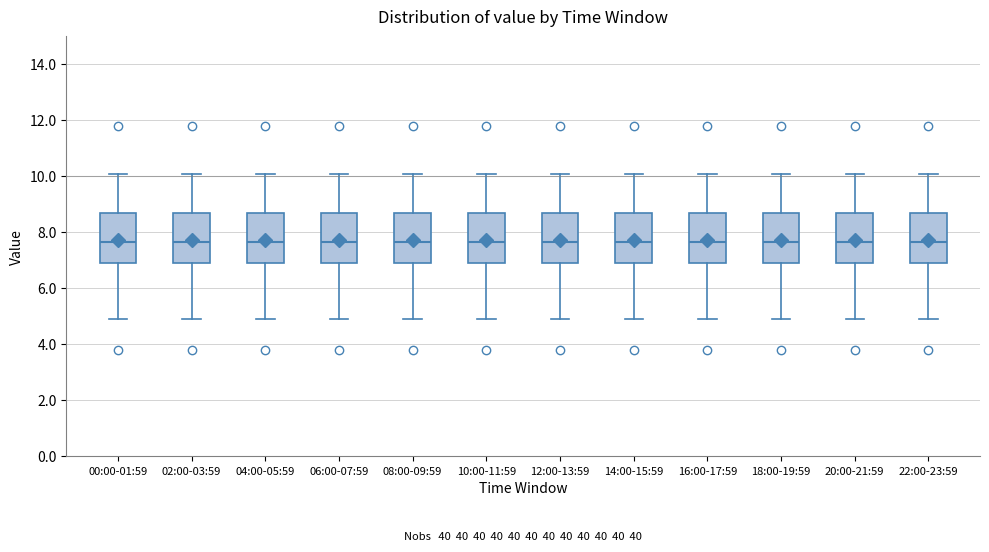

Where does the upper whisker of the box for 04:00-05:59 end on the y-axis? The values are not printed on the chart, so give them approximately, as read against the axis.

10.2